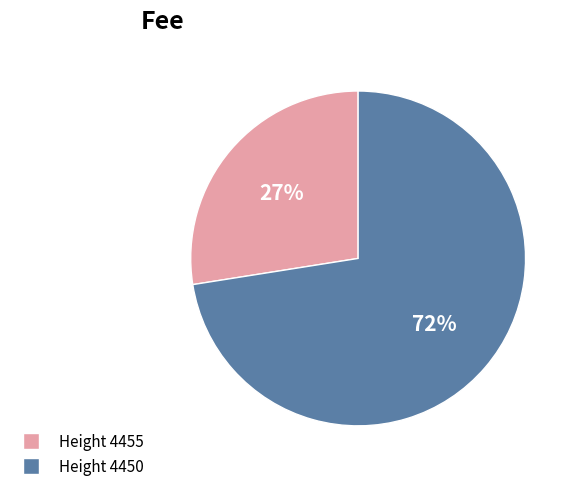

To the nearest percent, what is the average slice percentage?

50%